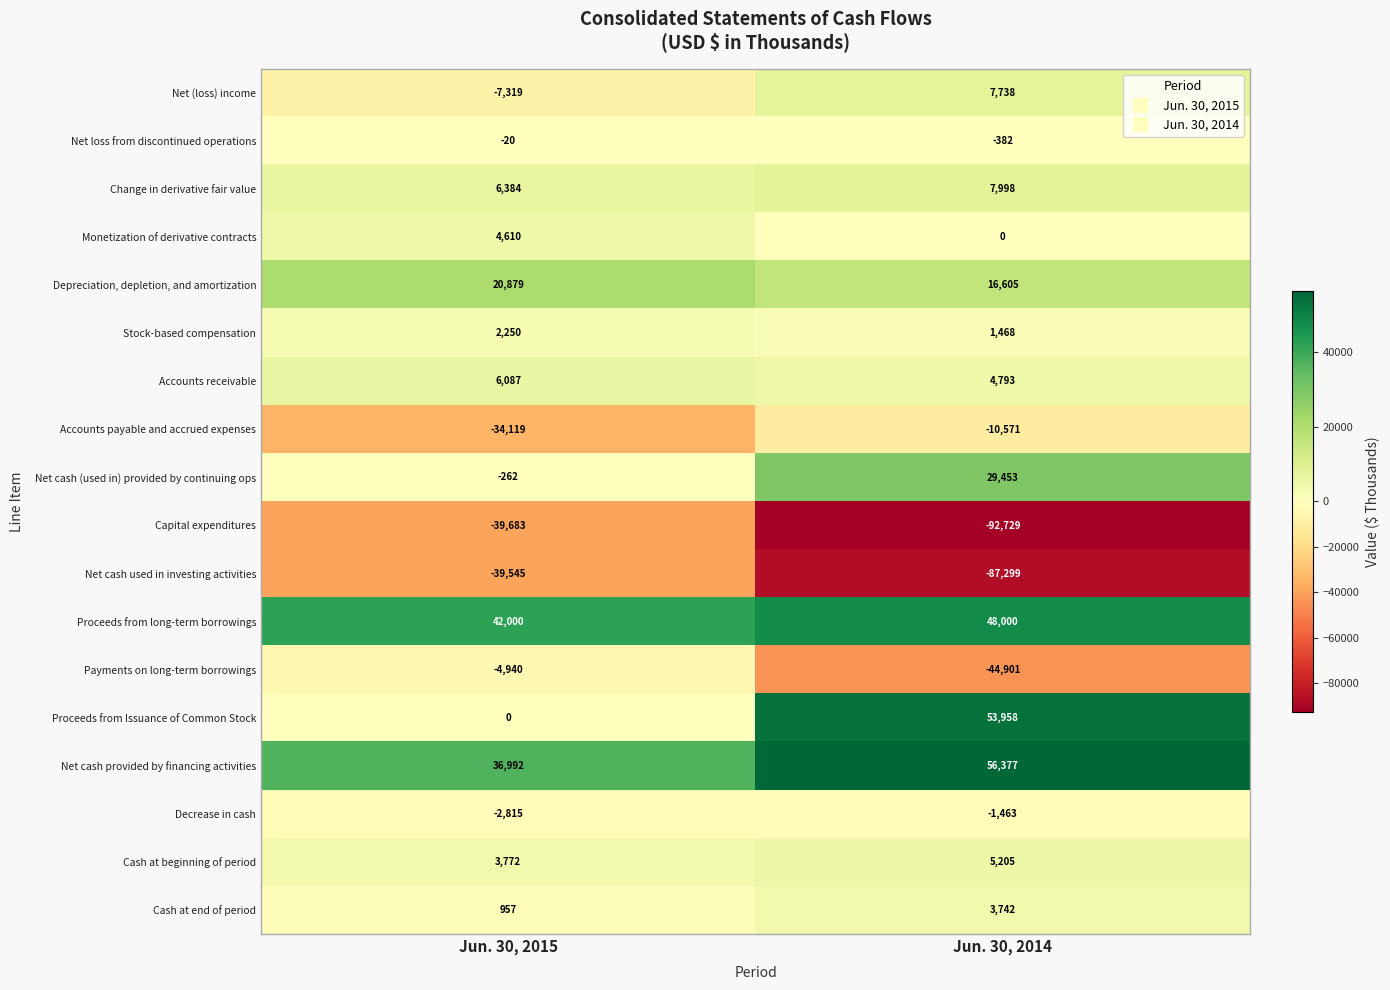

At which label is Cash at beginning of period closest to 4488?

Jun. 30, 2015